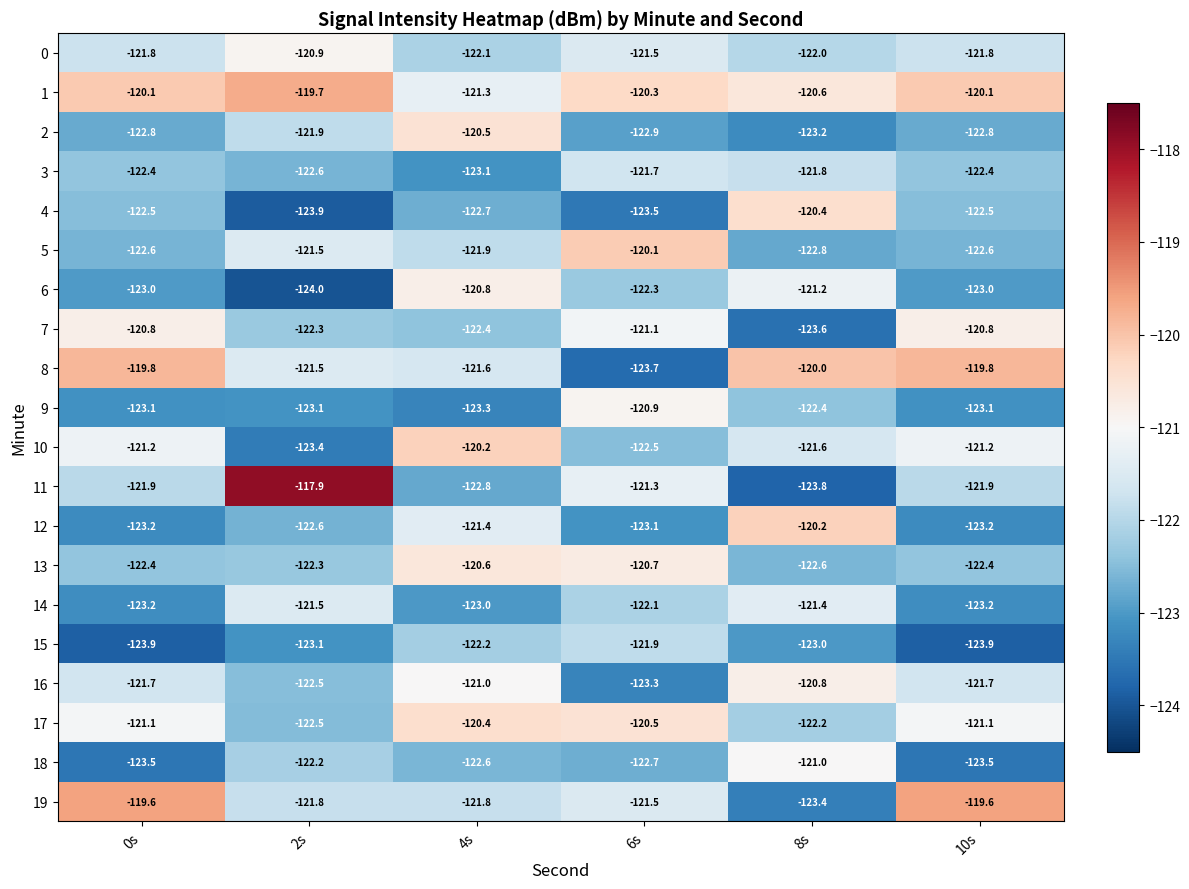

What is the difference between the maximum and minimum values in the 19 series?

3.8